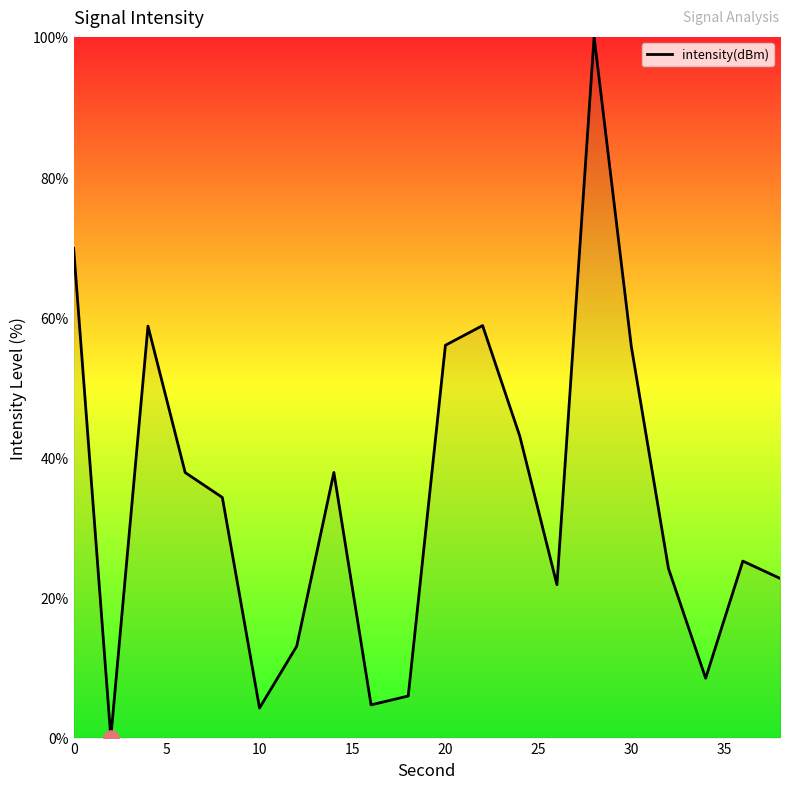

What is the greatest value displayed?

100.0